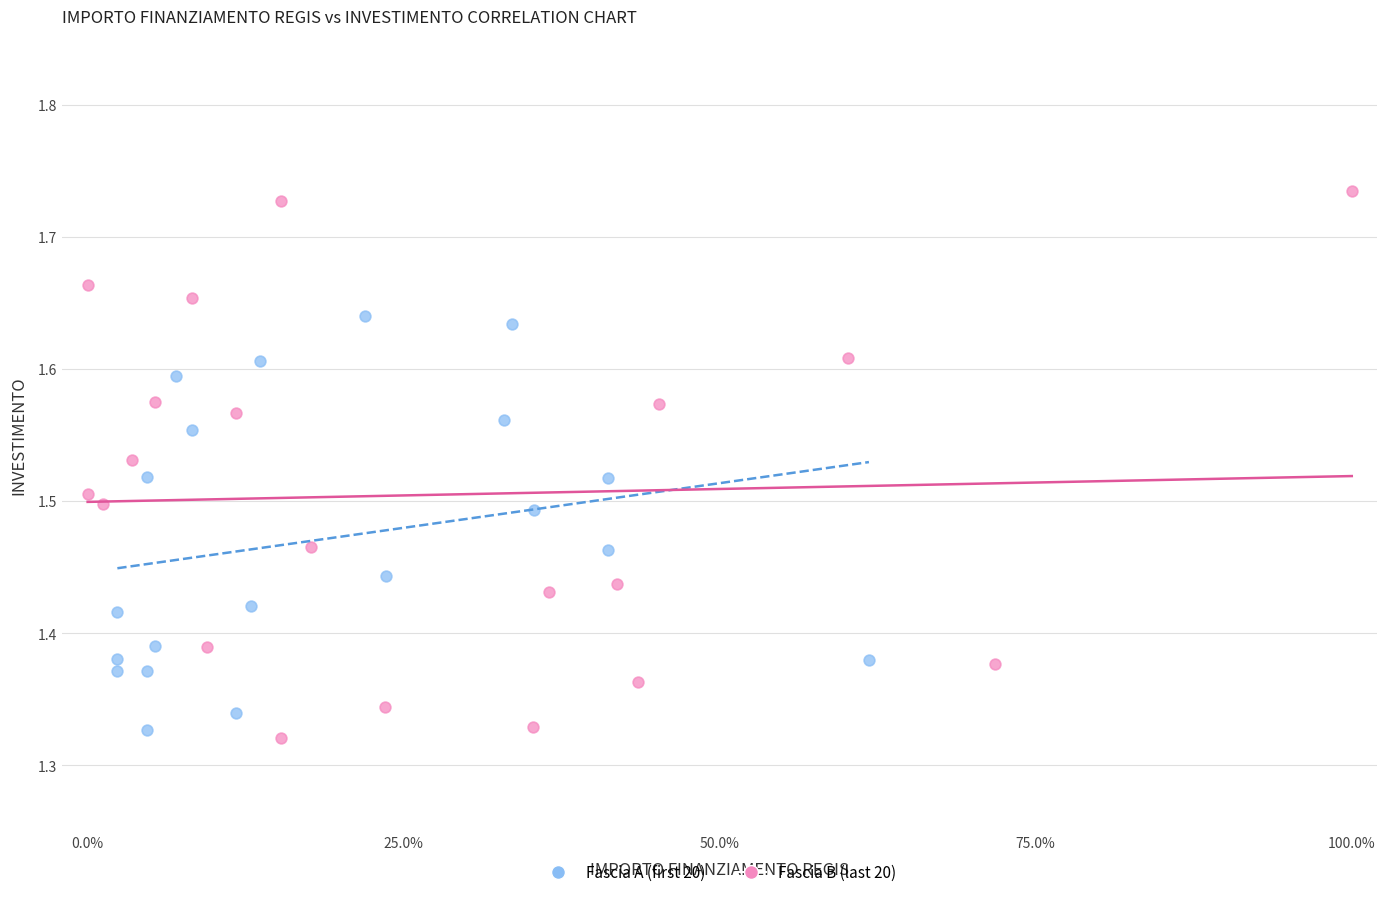

Which series reaches the minimum Y coordinate?

Fascia B (last 20)